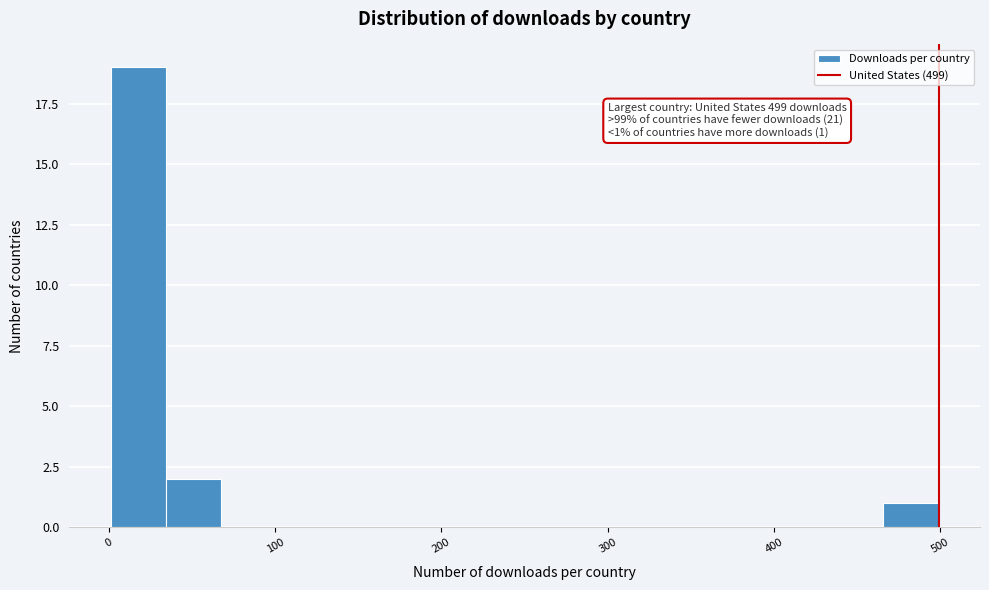

Around what value on the x-axis is the tallest bar? Give the approximate position of its centre, as read against the axis.

20